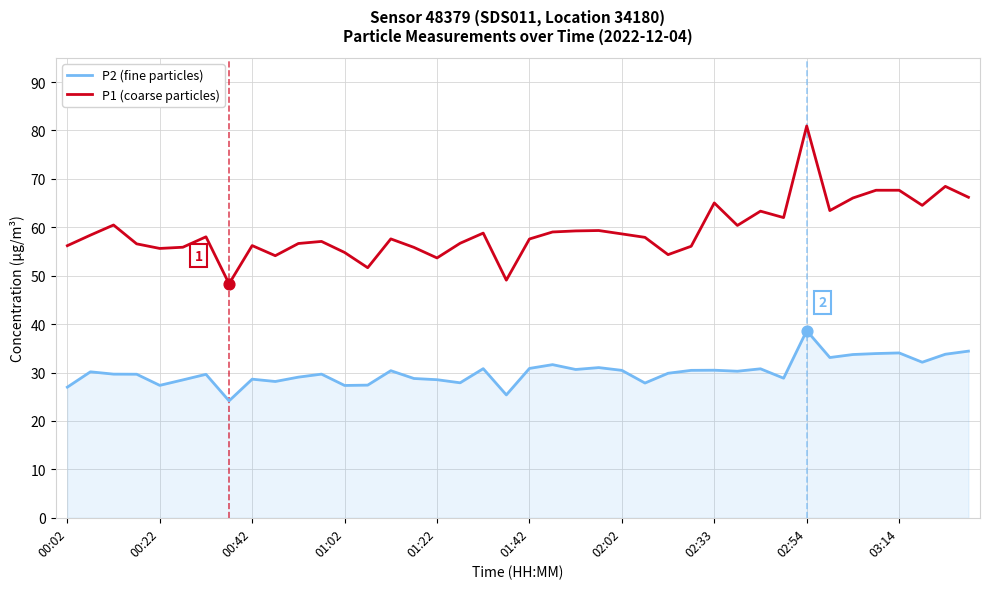

Which series has the widest spread of values?

P1 (coarse particles)